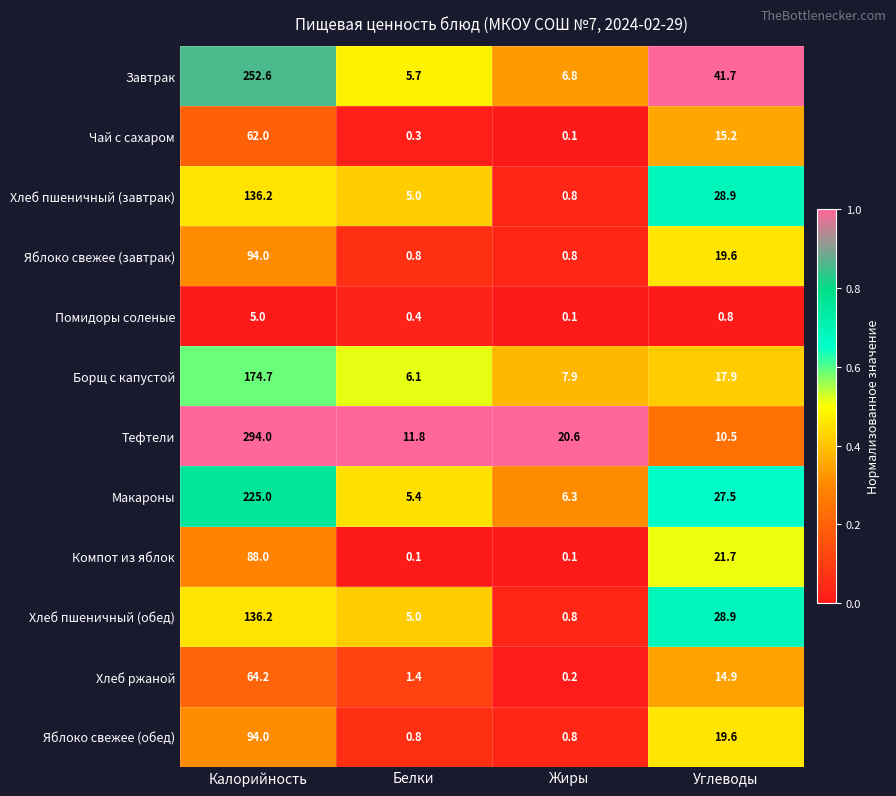

List the labels in order of Тефтели value, largest first.

Калорийность, Жиры, Белки, Углеводы